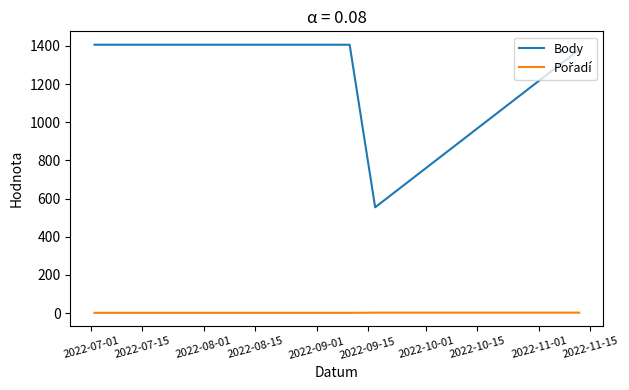

What is the difference between the second highest and minimum values in the Body series?

852